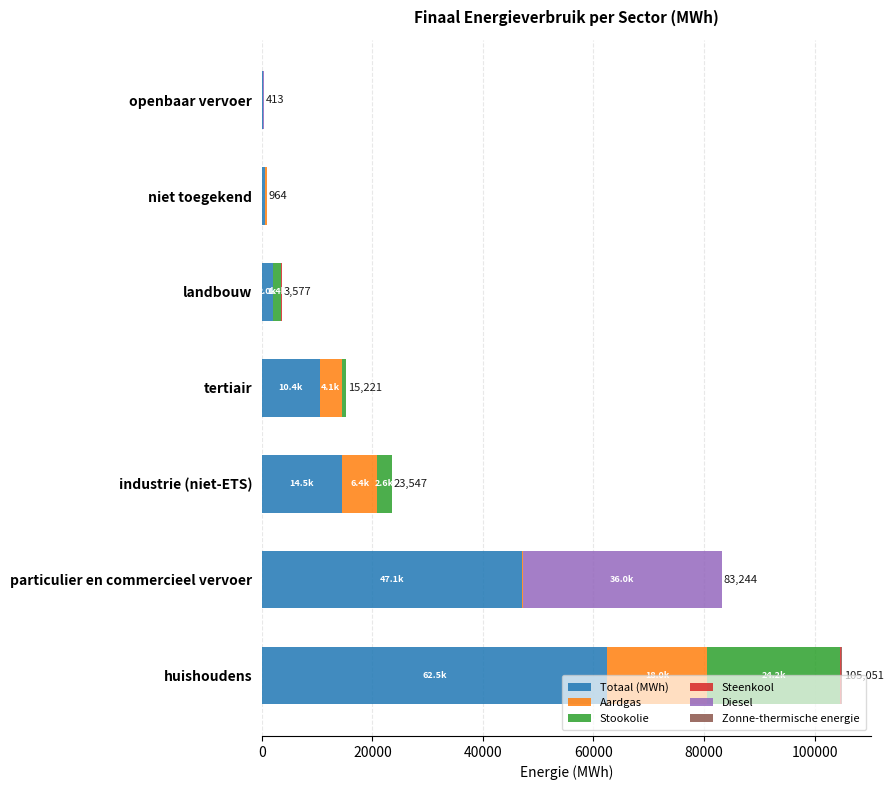

What is the highest value of the Totaal (MWh) series?

62494.8